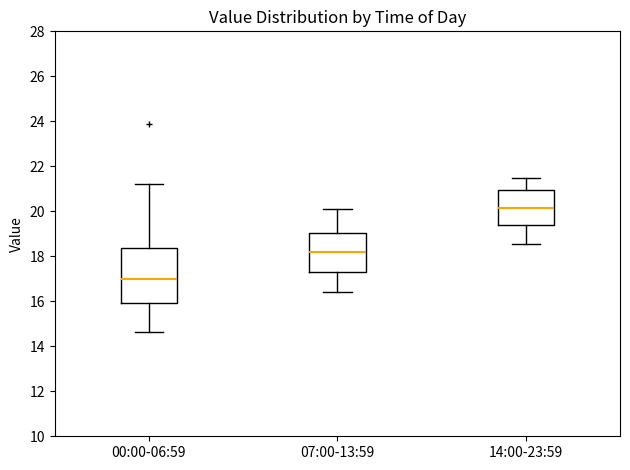

Which box is the tallest, from its lower edge to its upper edge?

00:00-06:59